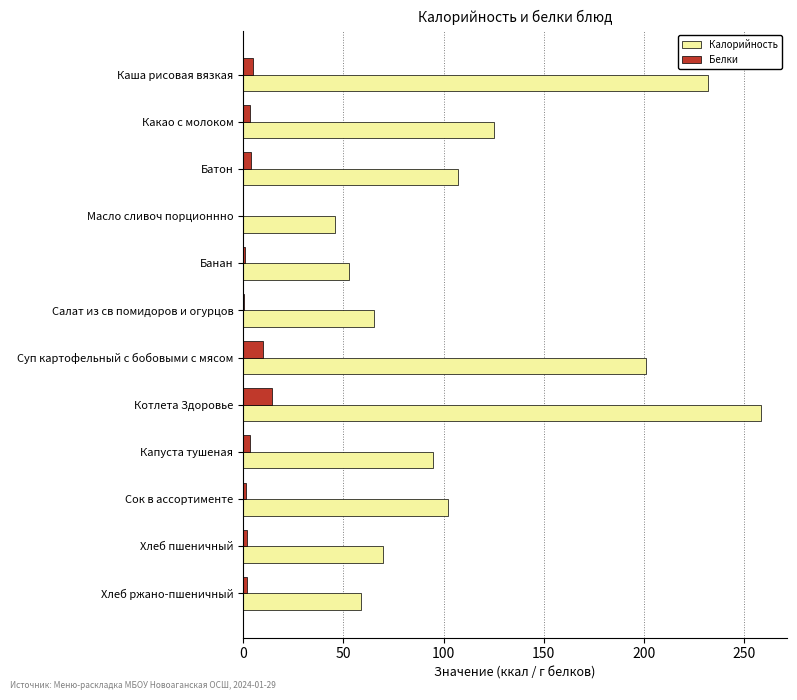

Which category has the highest value in the Белки series?

Котлета Здоровье